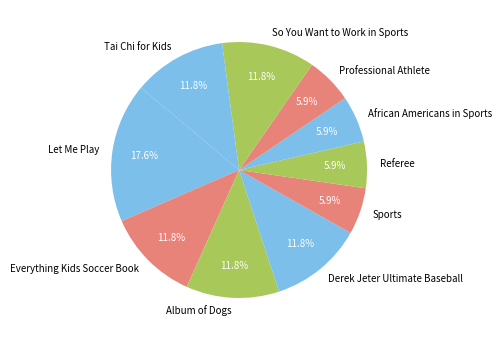

Combined, do Everything Kids Soccer Book and Tai Chi for Kids account for over 50%?

No